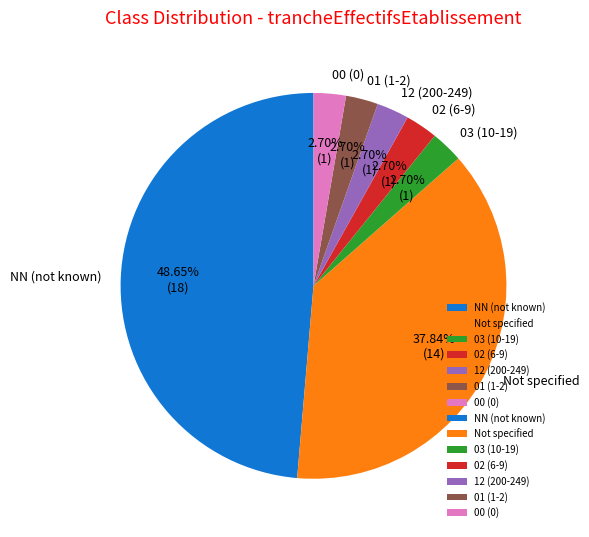

Does any single category account for the majority?

No